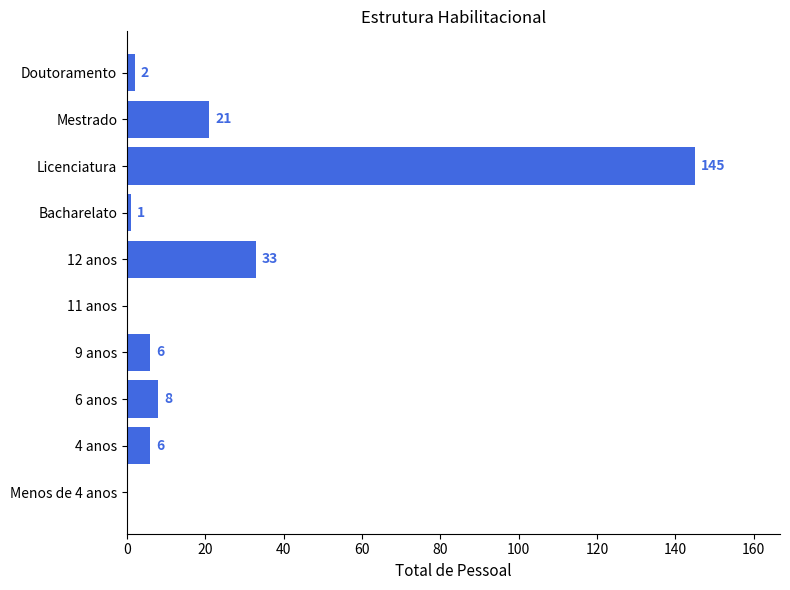

Reading top to bottom, list all the values displayed in this chart.

Doutoramento=2	Mestrado=21	Licenciatura=145	Bacharelato=1	12 anos=33	11 anos=0	9 anos=6	6 anos=8	4 anos=6	Menos de 4 anos=0